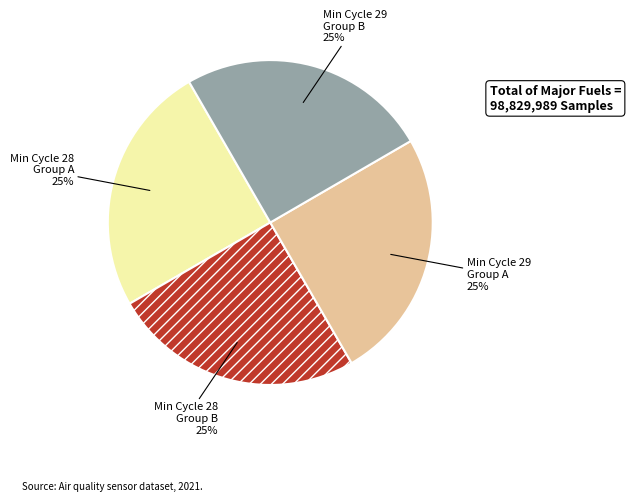

To the nearest percent, what is the average slice percentage?

25%